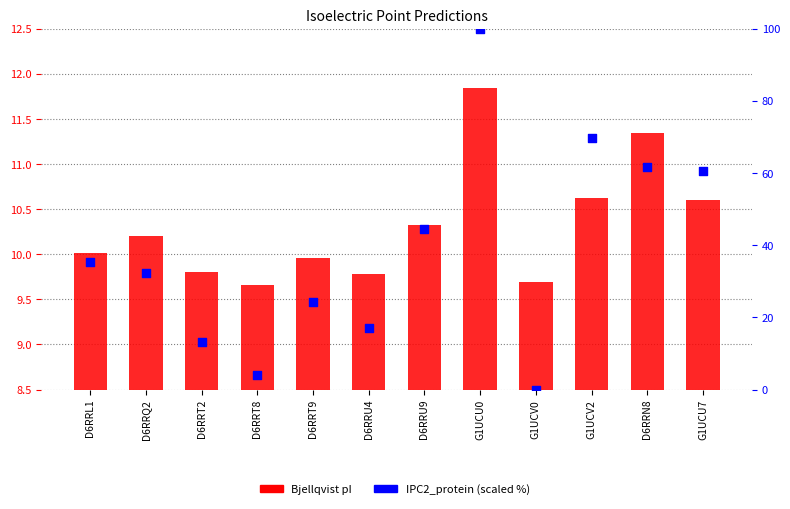

At which category is the sum across all series the highest?

G1UCU0